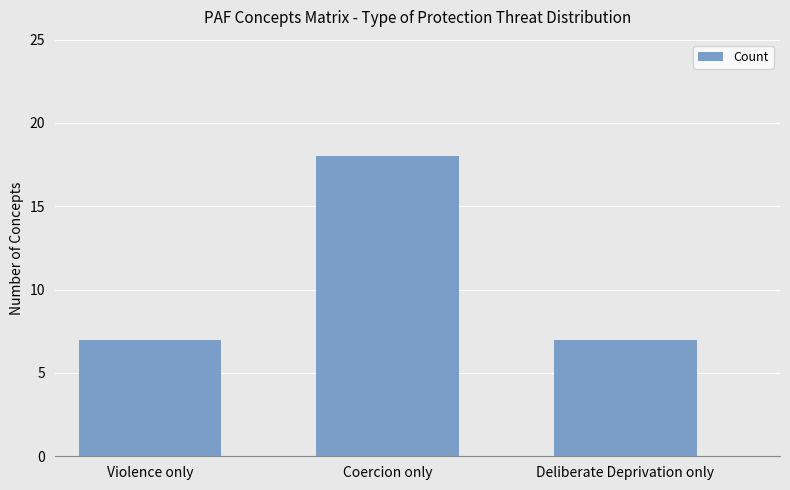

What is the greatest value displayed?

18